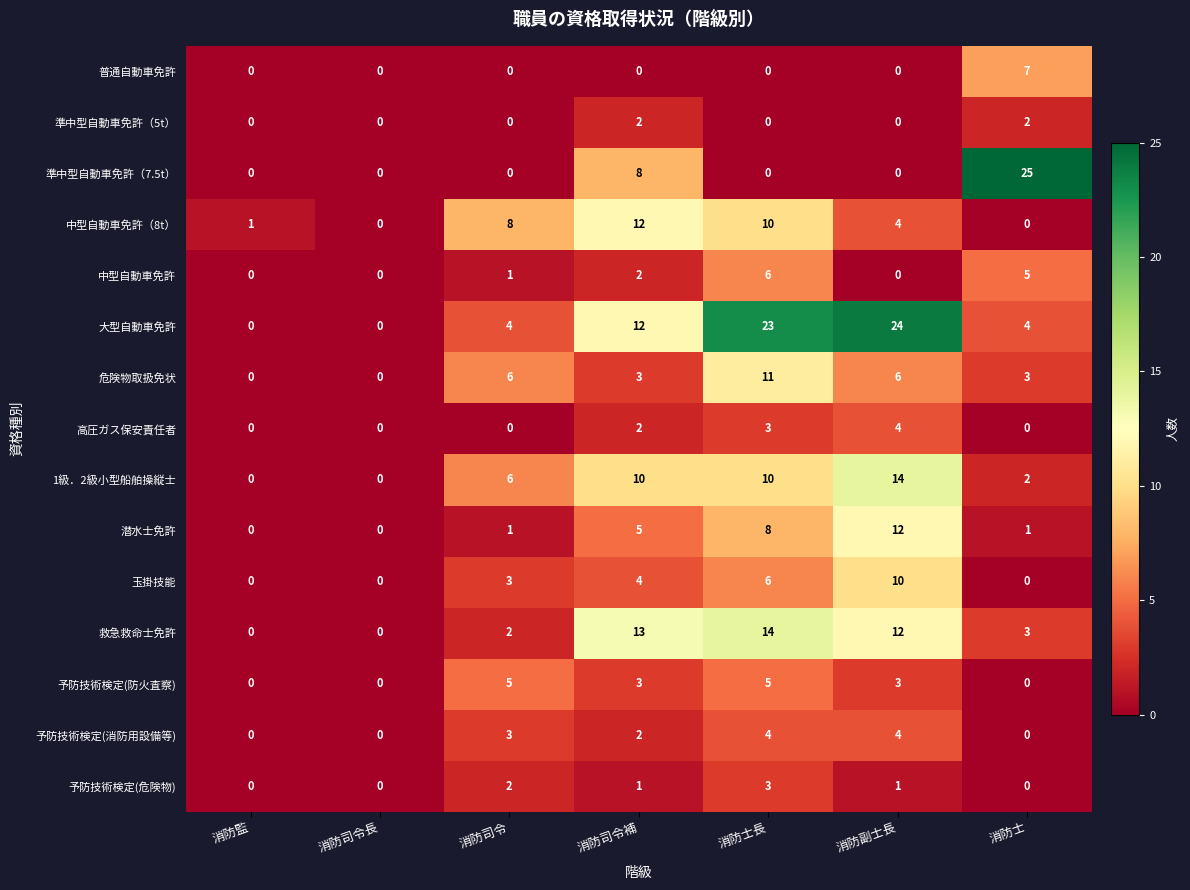

At which label does 中型自動車免許 reach its peak?

消防士長